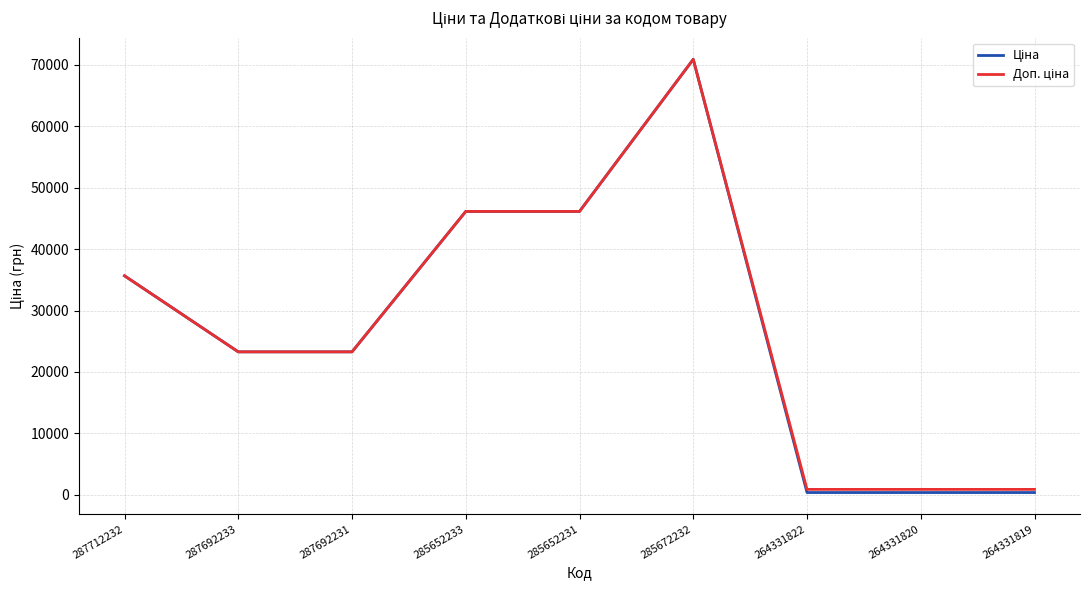

Which label corresponds to the largest value in the chart?

285672232